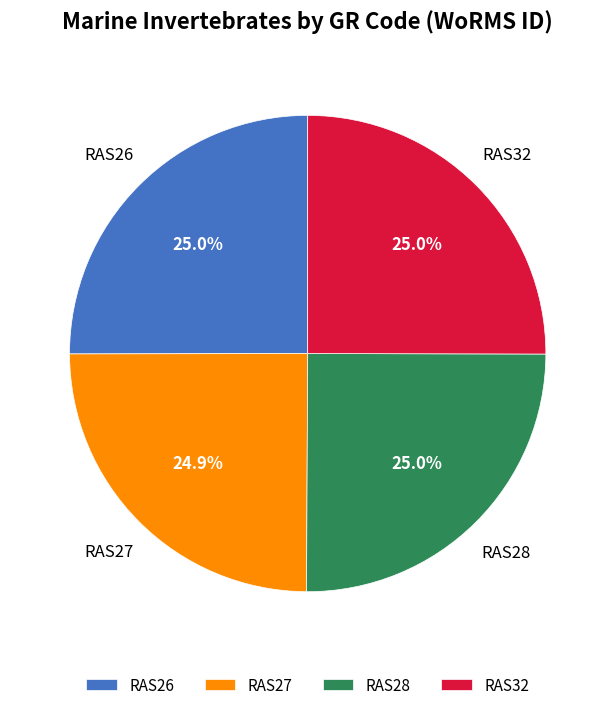

What percentage is NOT represented by RAS32?

75.0%